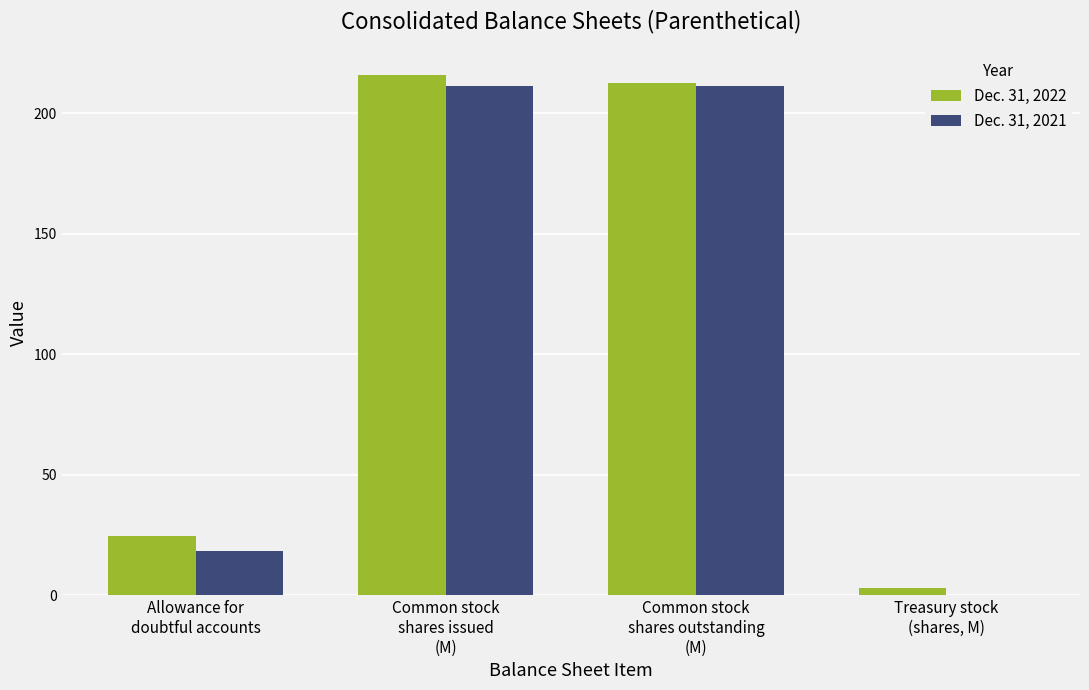

Reading right to left, list all the values displayed in this chart.

Dec. 31, 2022: 3.1	212.6	215.7	24.6
Dec. 31, 2021: 0.0	211.2	211.2	18.4